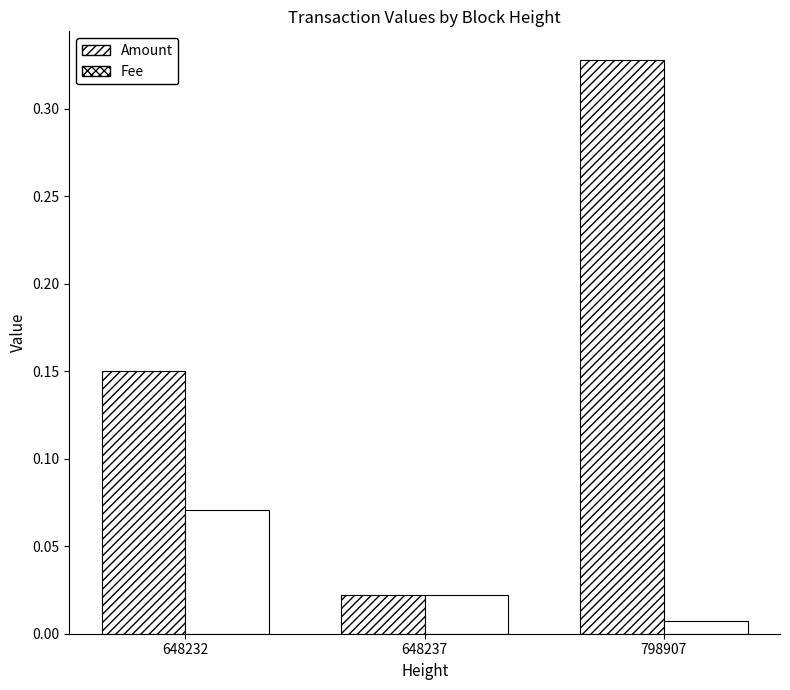

List the series in order of their overall mean, highest first.

Amount, Fee